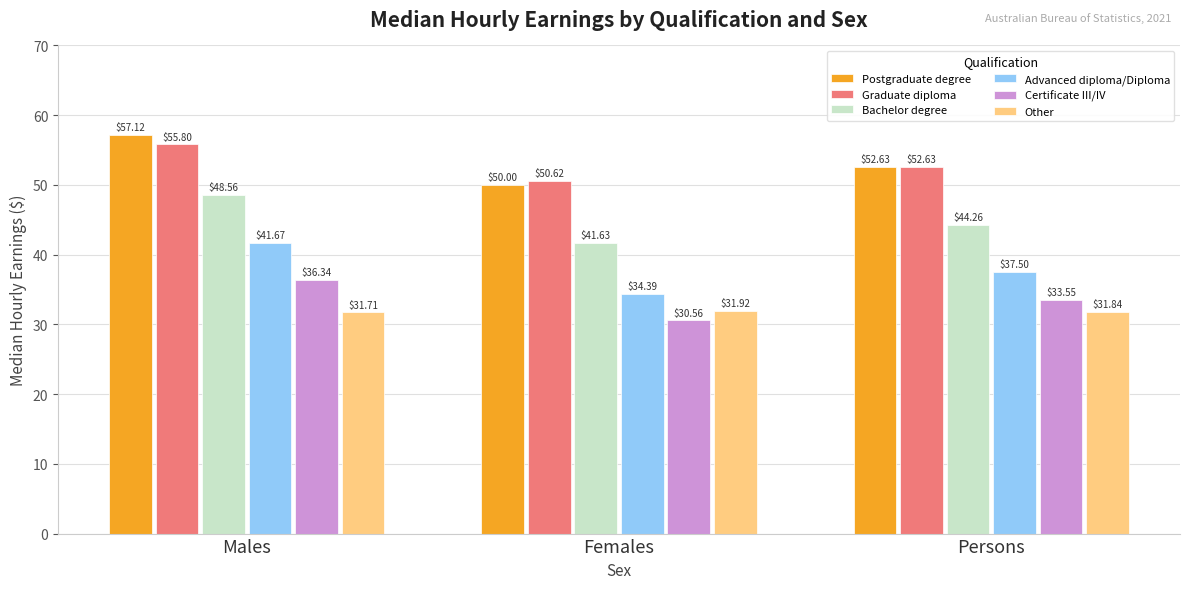

What is the smallest value displayed?

30.6